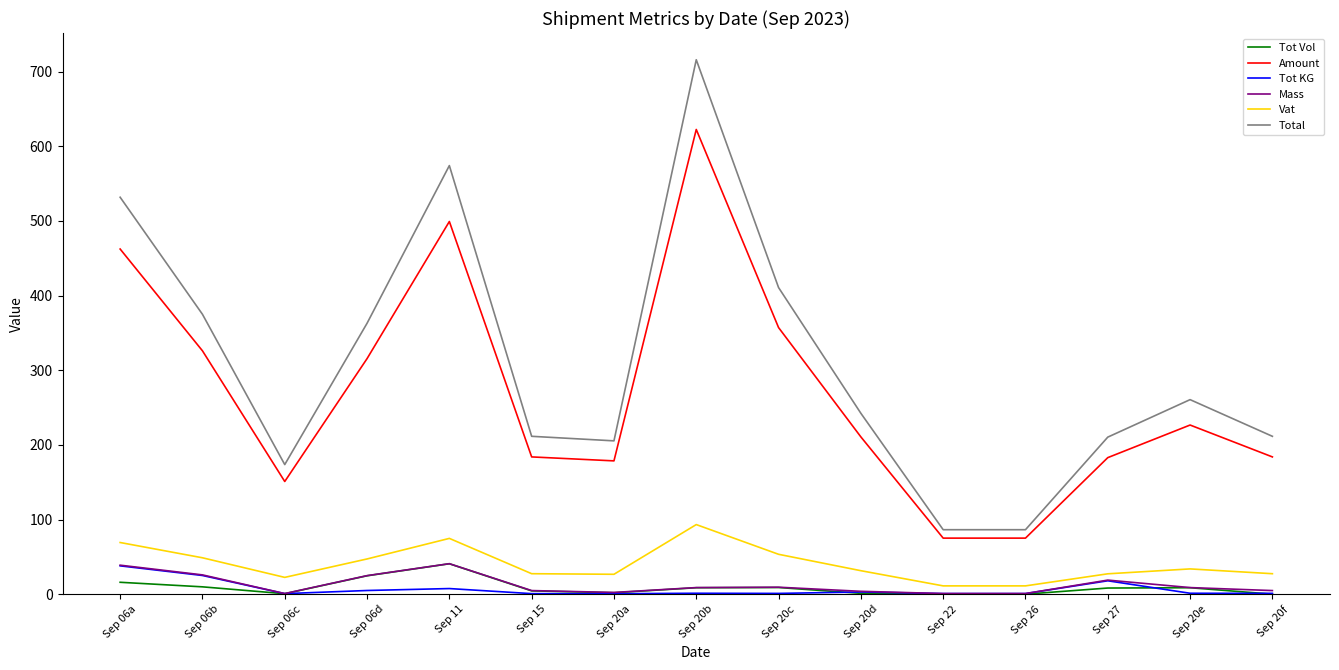

What is the lowest value of the Vat series?

11.3